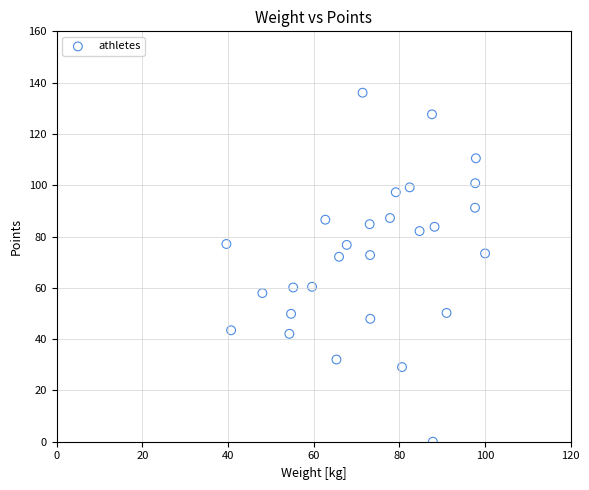

What is the range of X values (max minus min)?

60.4